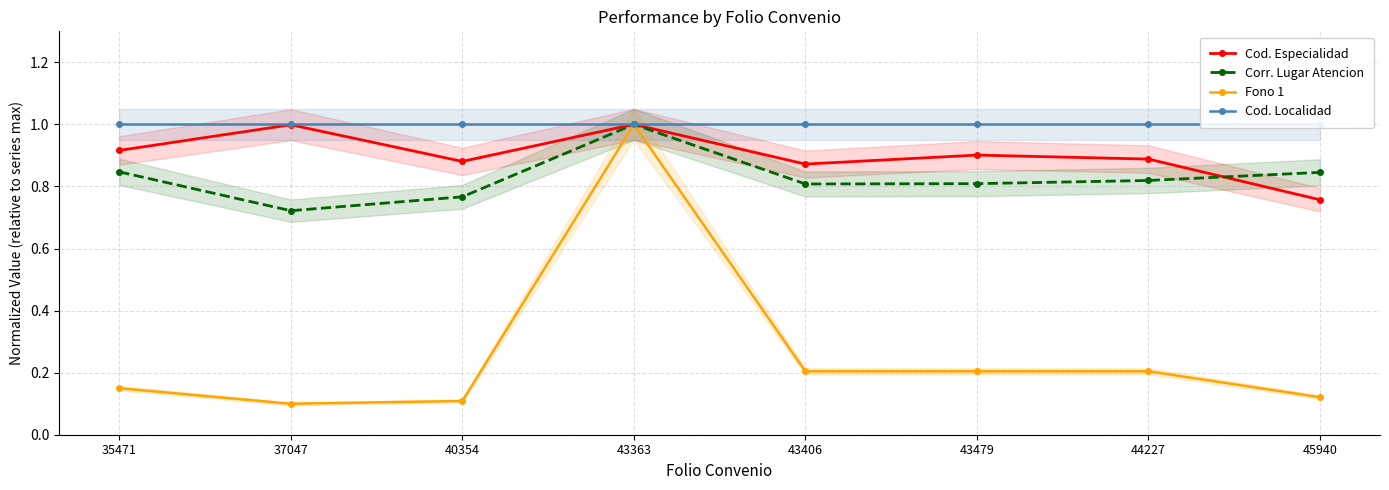

What is the lowest value of the Cod. Especialidad series?

0.8